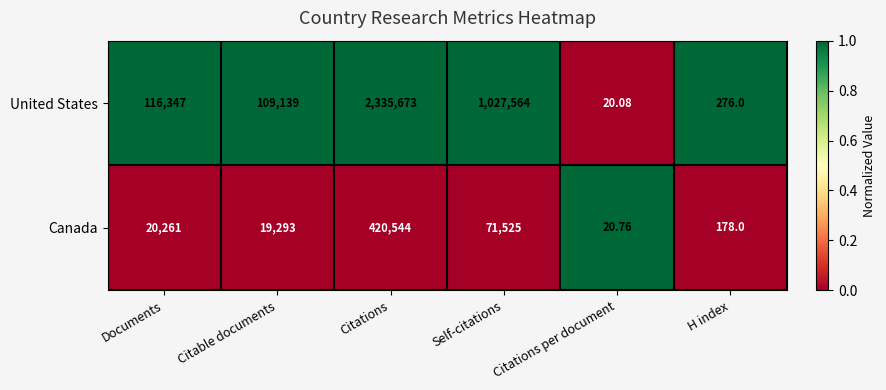

At which category is the sum across all series the highest?

Citations